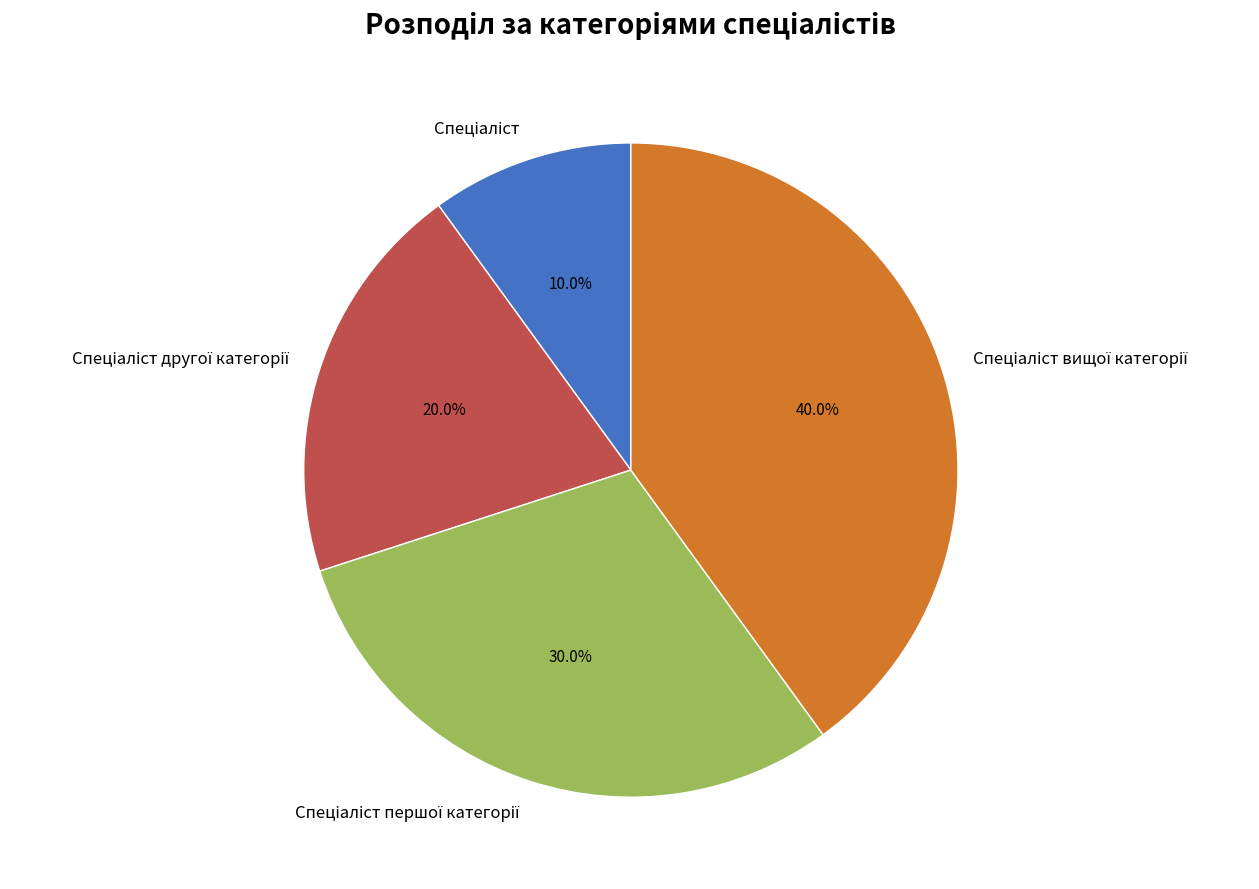

Is there a majority slice in this chart?

No